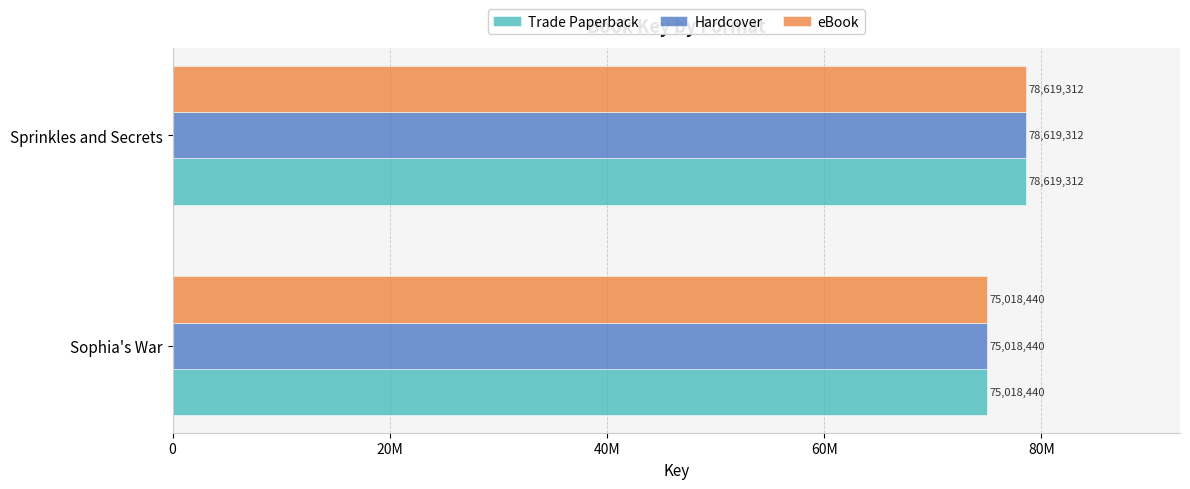

What are all the series names shown in the legend?

Trade Paperback, Hardcover, eBook